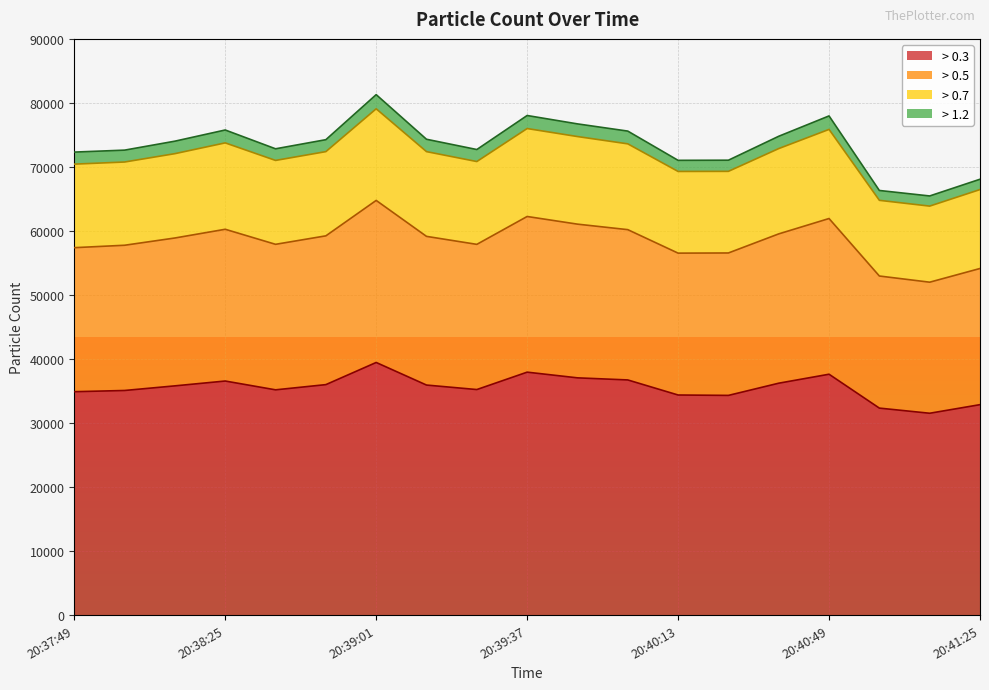

The value of > 0.3 at 20:39:01 is 39458. True or false?

True